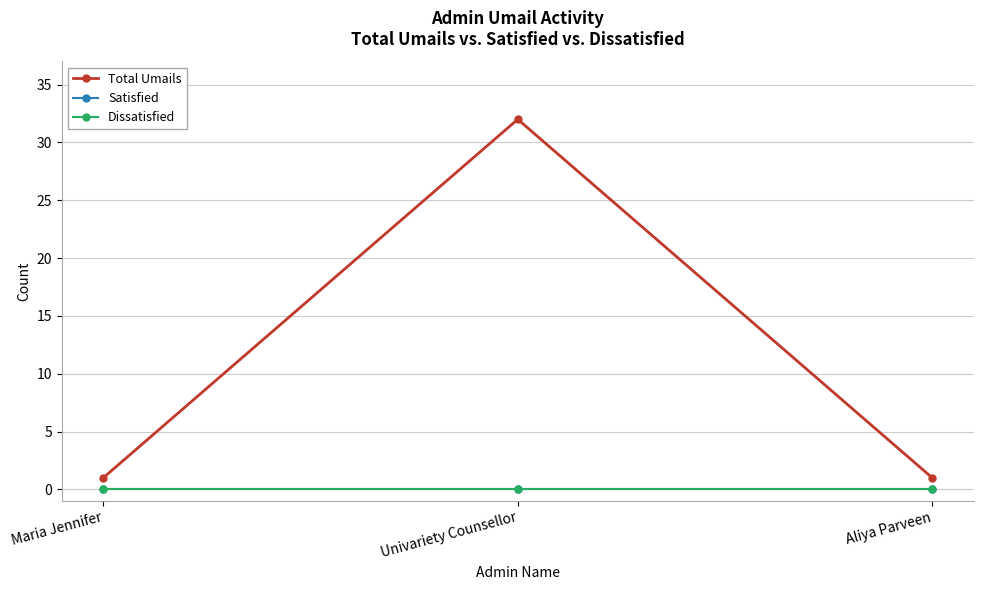

Does the chart have visible grid lines?

Yes